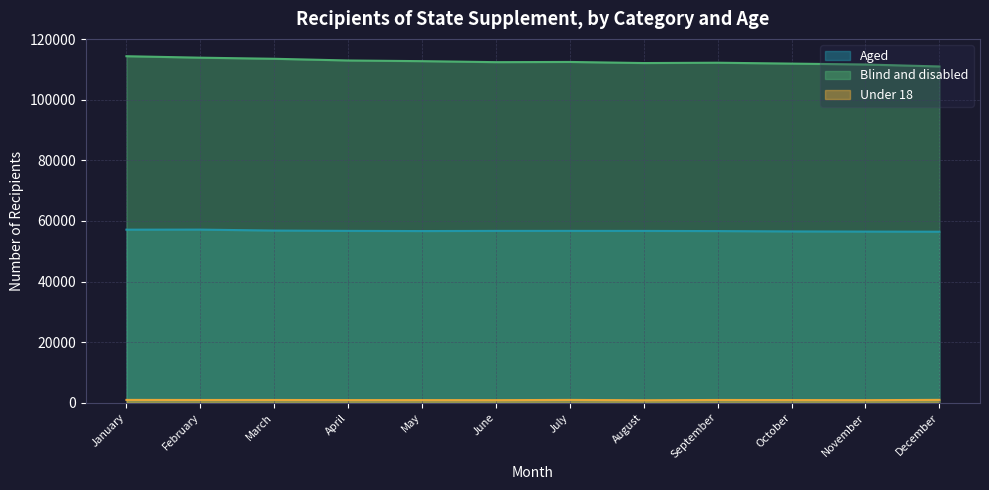

True or false: Blind and disabled and Aged cross at least once.

False